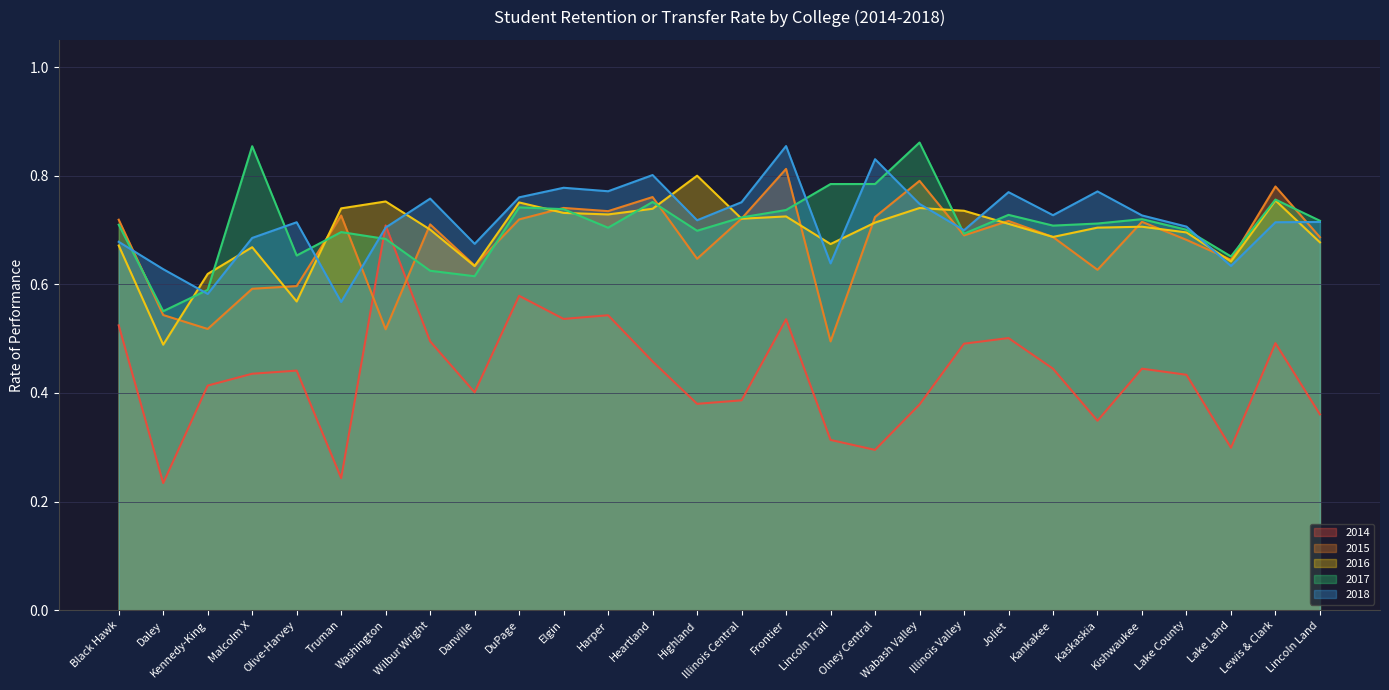

List the series in order of their peak value, lowest first.

2014, 2016, 2015, 2018, 2017